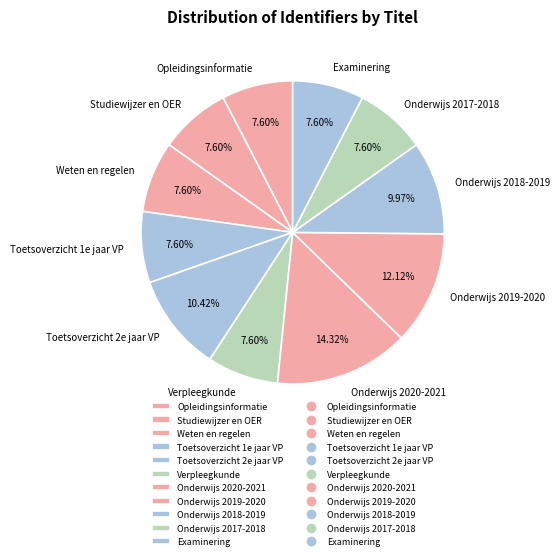

Count the number of slices in the pie.

11